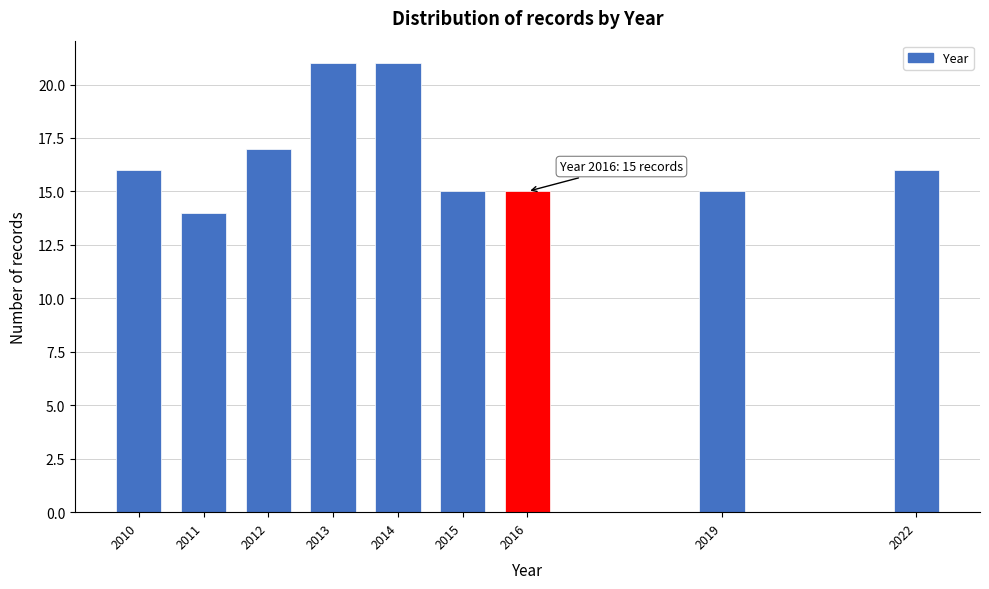

Reading left to right, list all the values displayed in this chart.

16	14	17	21	21	15	15	15	16